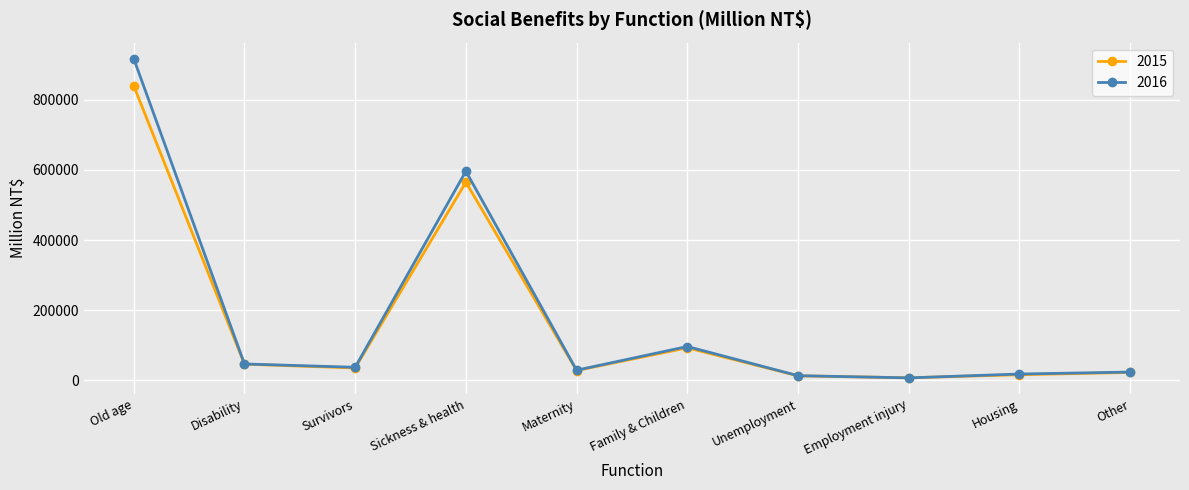

At which label is 2016 closest to 462041?

Sickness & health